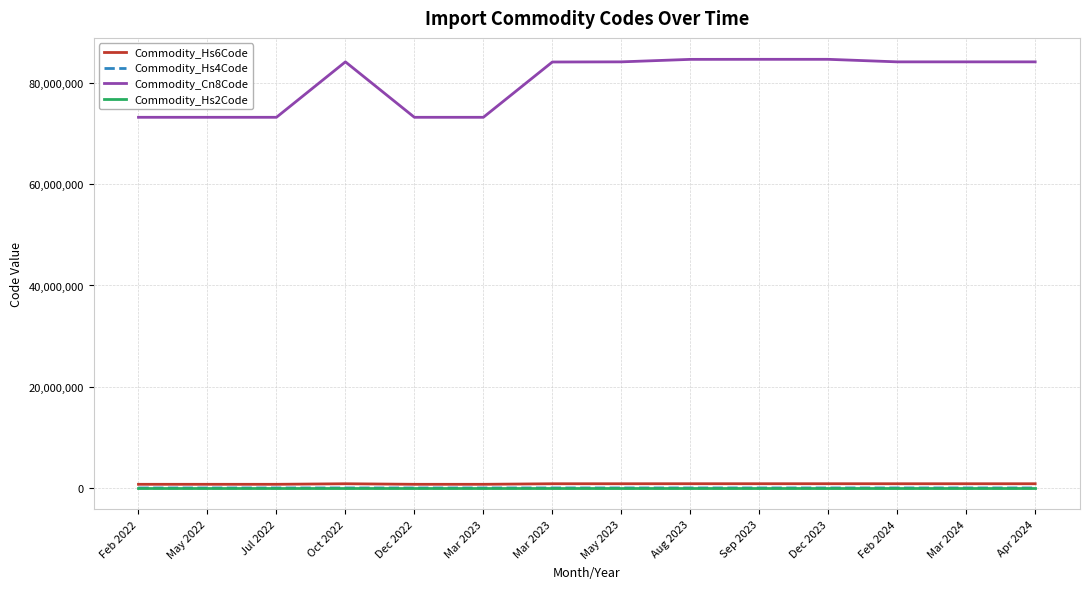

How many categories are shown in the chart?

14